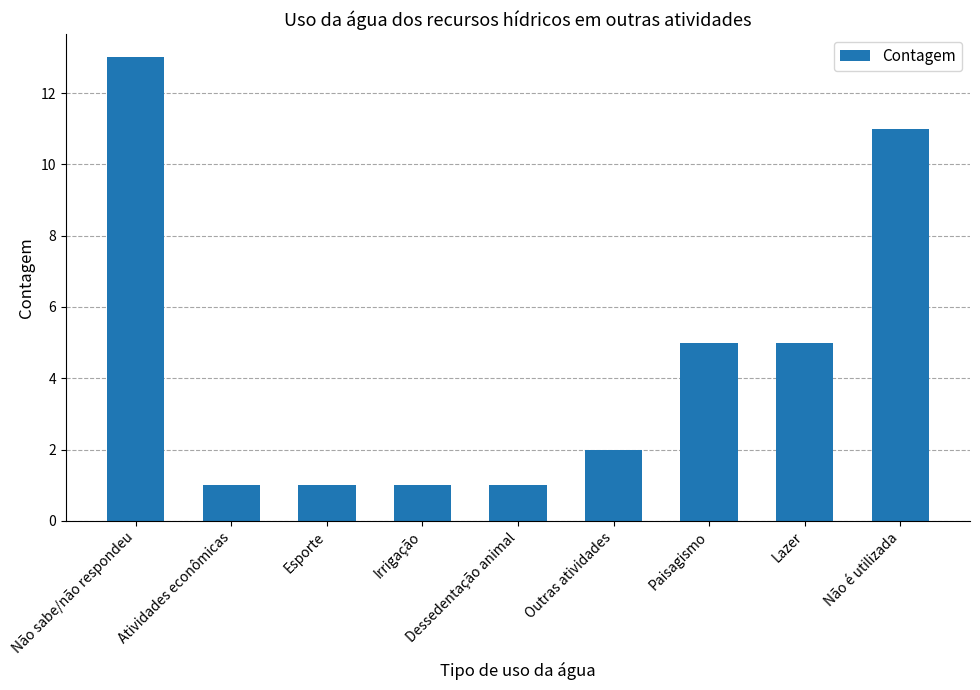

What is the sum of the values at Esporte and Outras atividades?

3